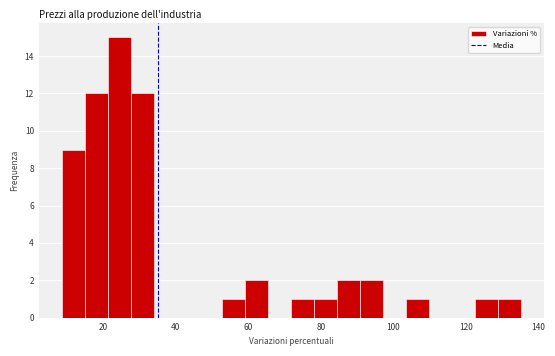

Around what value on the x-axis is the tallest bar? Give the approximate position of its centre, as read against the axis.

24